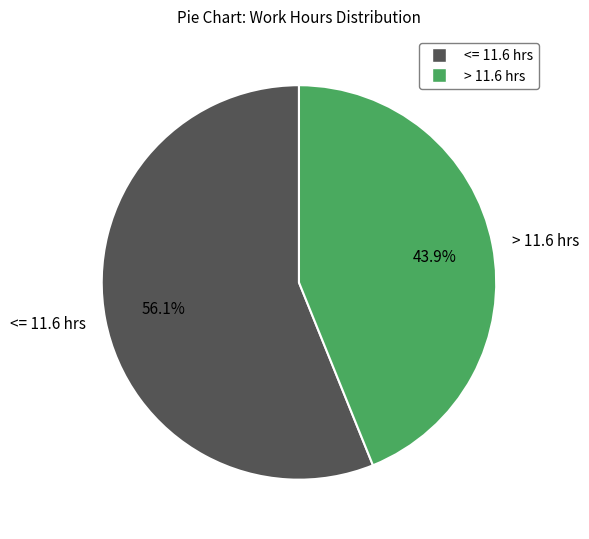

What is the ratio of the value at > 11.6 hrs to the value at <= 11.6 hrs?

0.8